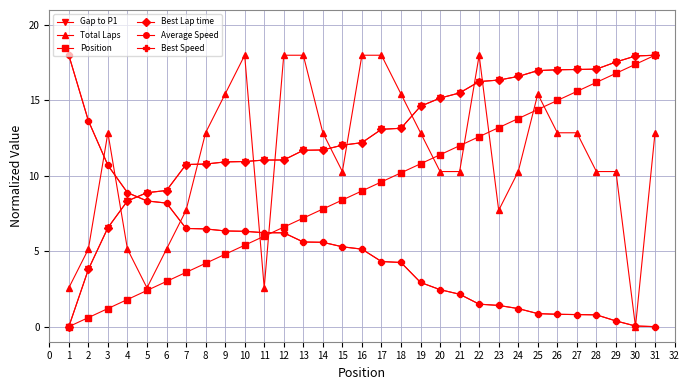

Does the chart have visible grid lines?

Yes